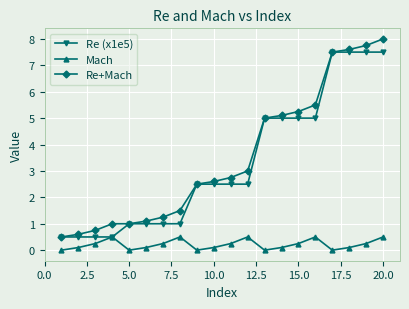

At how many categories does at least one series exceed 4?

8